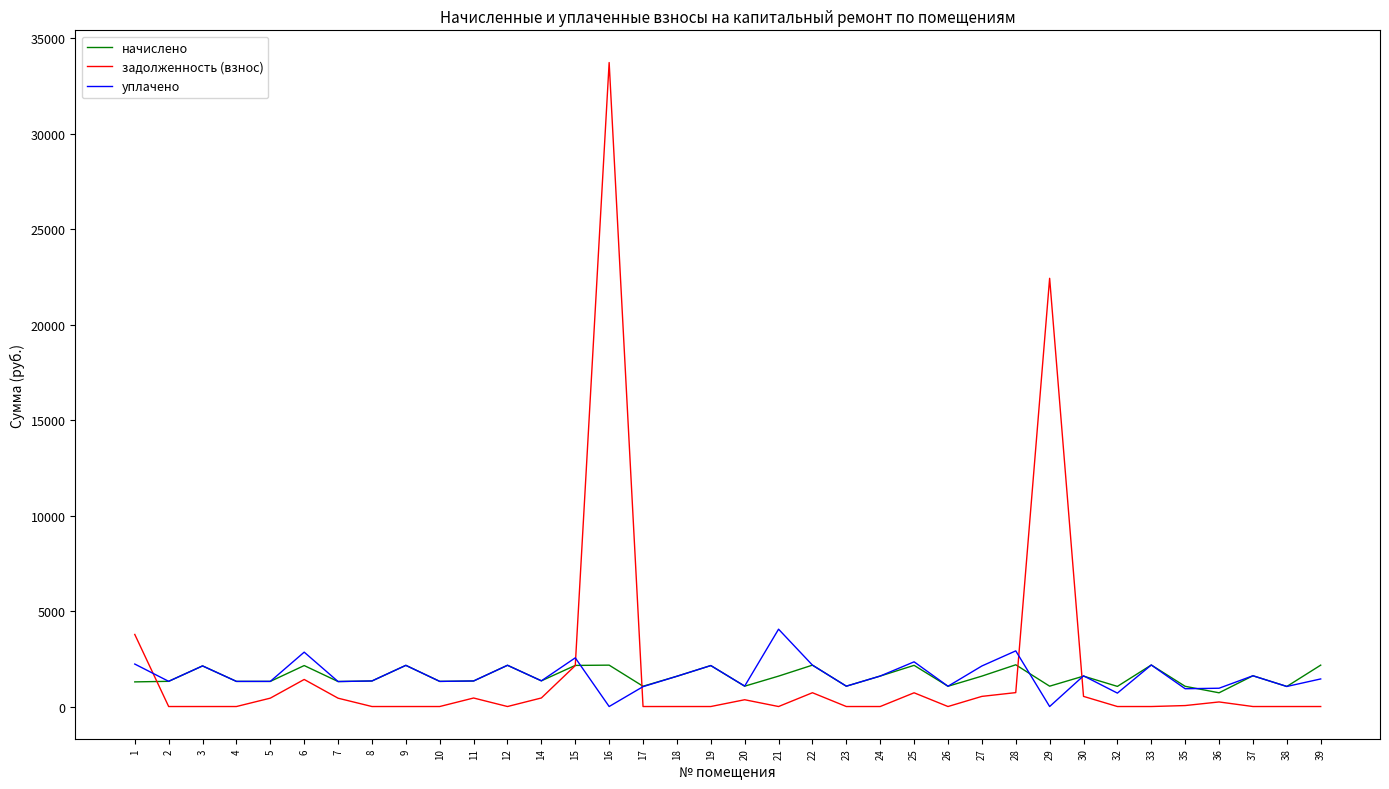

Does the chart display data point markers on the line(s)?

No